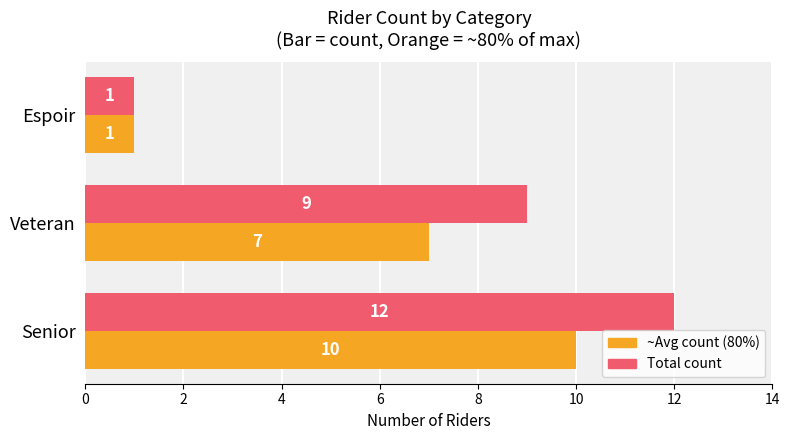

Which category has the lowest value across all series?

Espoir